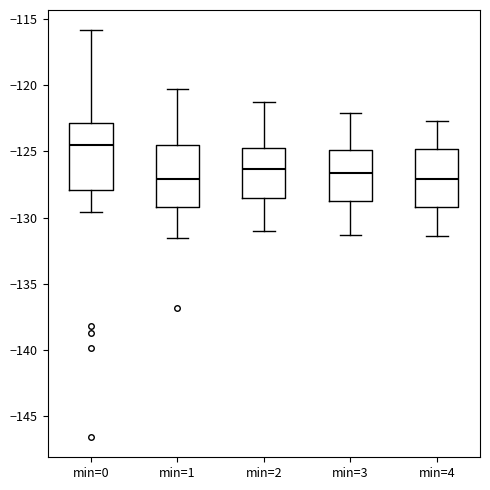

Where is the lower edge of the box for min=1 on the y-axis? The values are not printed on the chart, so give them approximately, as read against the axis.

-129.0